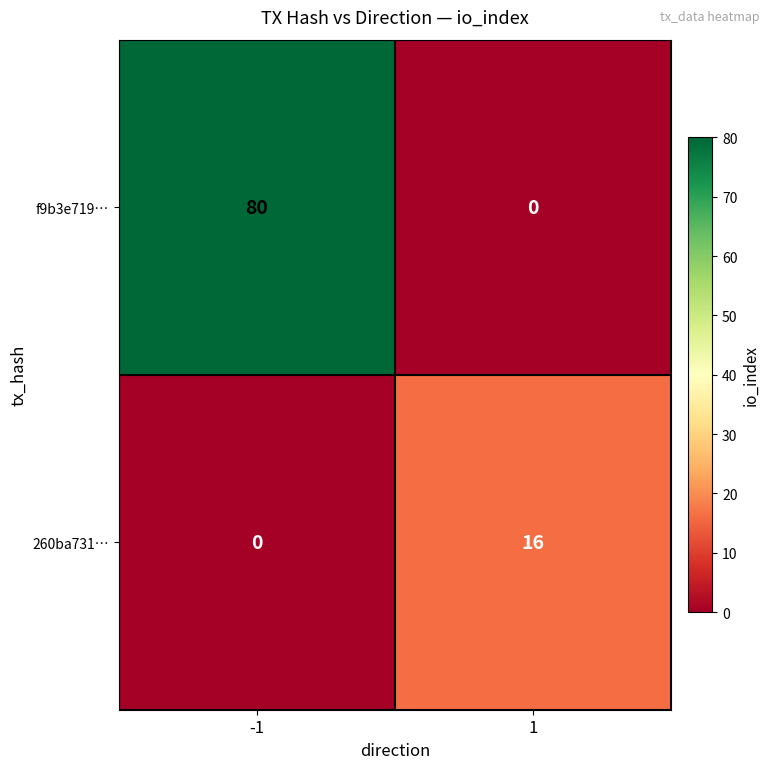

Rank the series by their average value, from highest to lowest.

f9b3e719…, 260ba731…